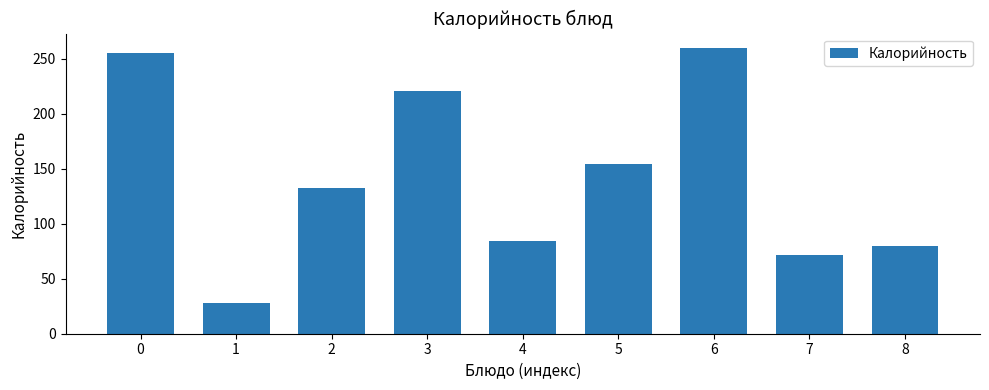

What is the sum of the values at 8 and 3?

300.5